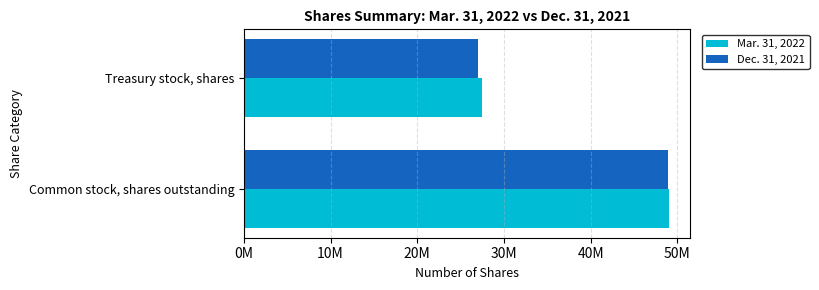

What is the maximum value for Dec. 31, 2021?

48954482